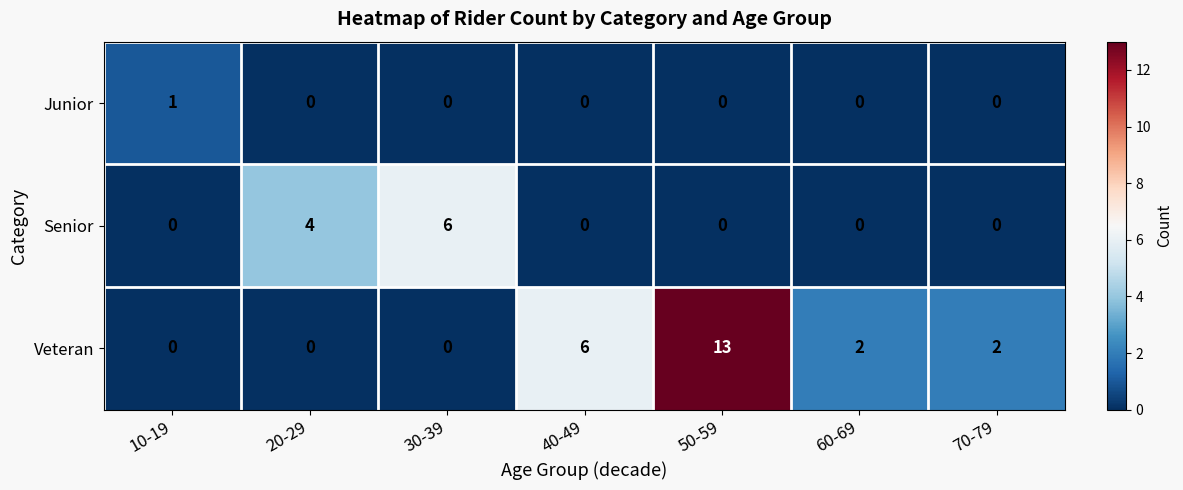

Reading left to right, what are all the values shown in this chart?

Junior: 10-19=1	20-29=0	30-39=0	40-49=0	50-59=0	60-69=0	70-79=0
Senior: 10-19=0	20-29=4	30-39=6	40-49=0	50-59=0	60-69=0	70-79=0
Veteran: 10-19=0	20-29=0	30-39=0	40-49=6	50-59=13	60-69=2	70-79=2